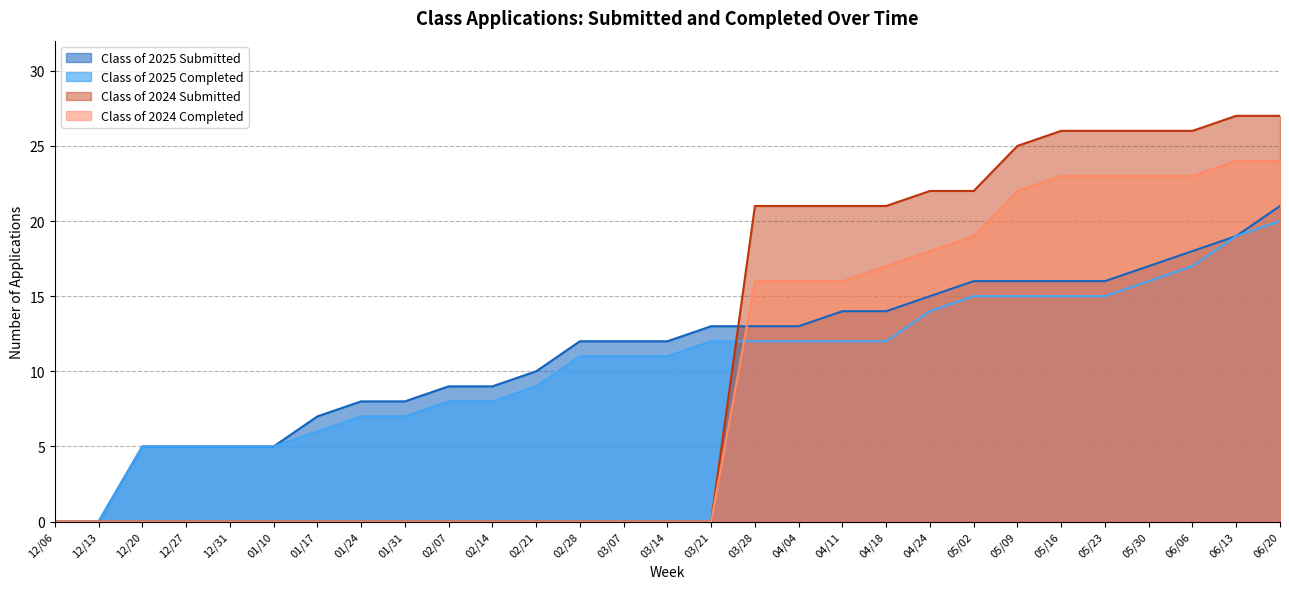

What is the maximum value for Class of 2024 Submitted?

27